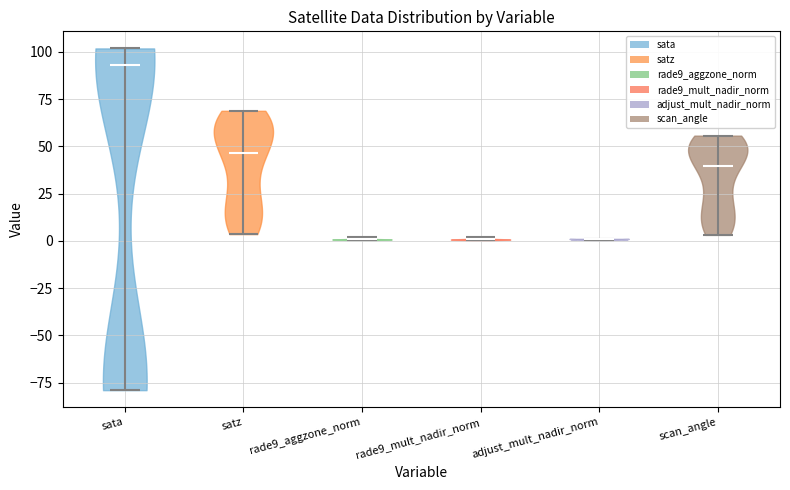

Which violin has the highest median line?

sata